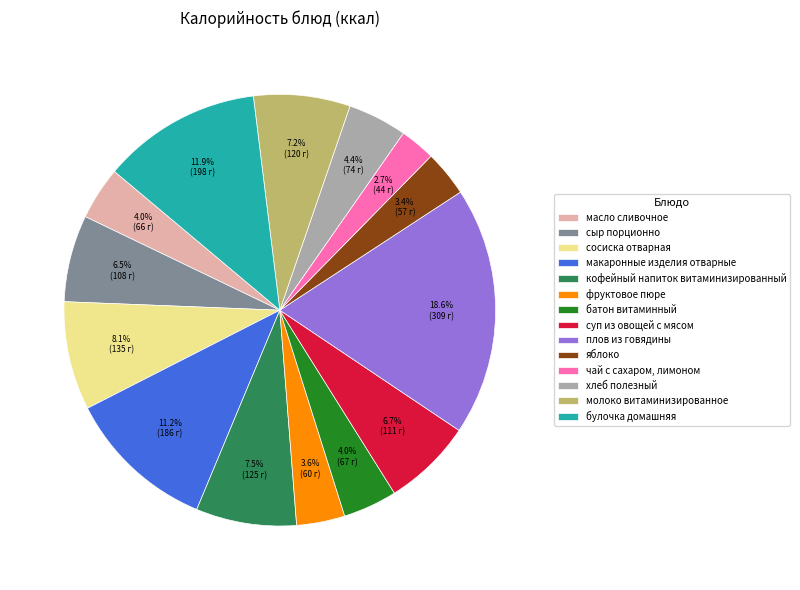

Is it true that батон витаминный is 4% of the pie?

True